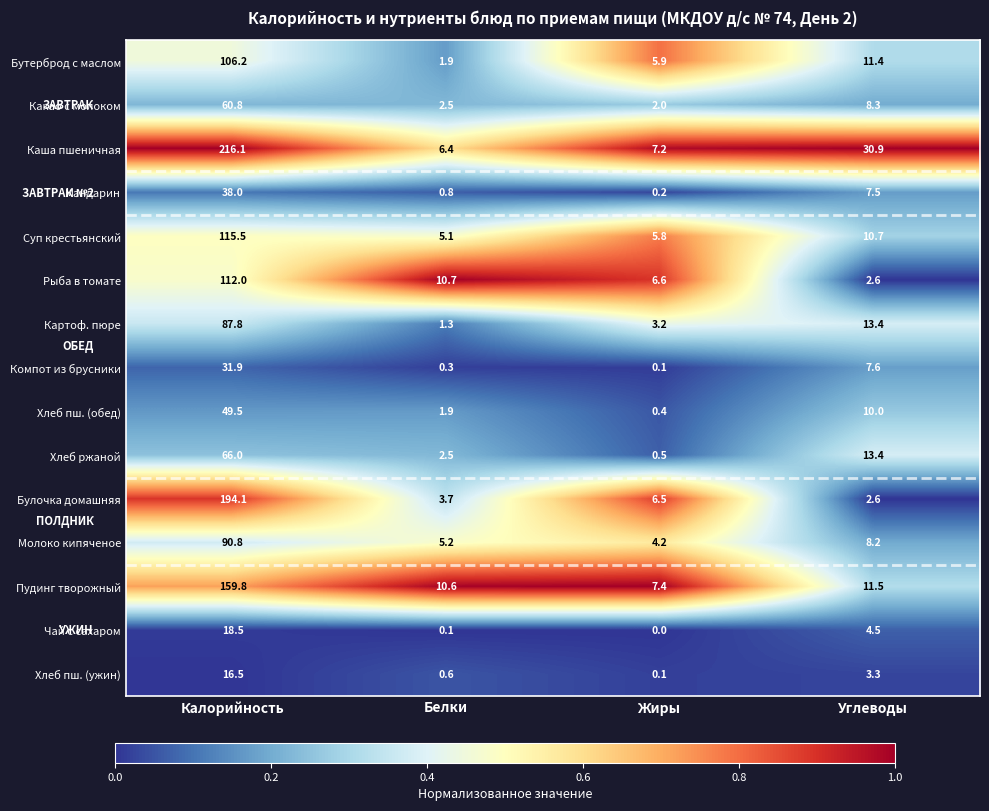

What is the total value across all series at Жиры?

50.1